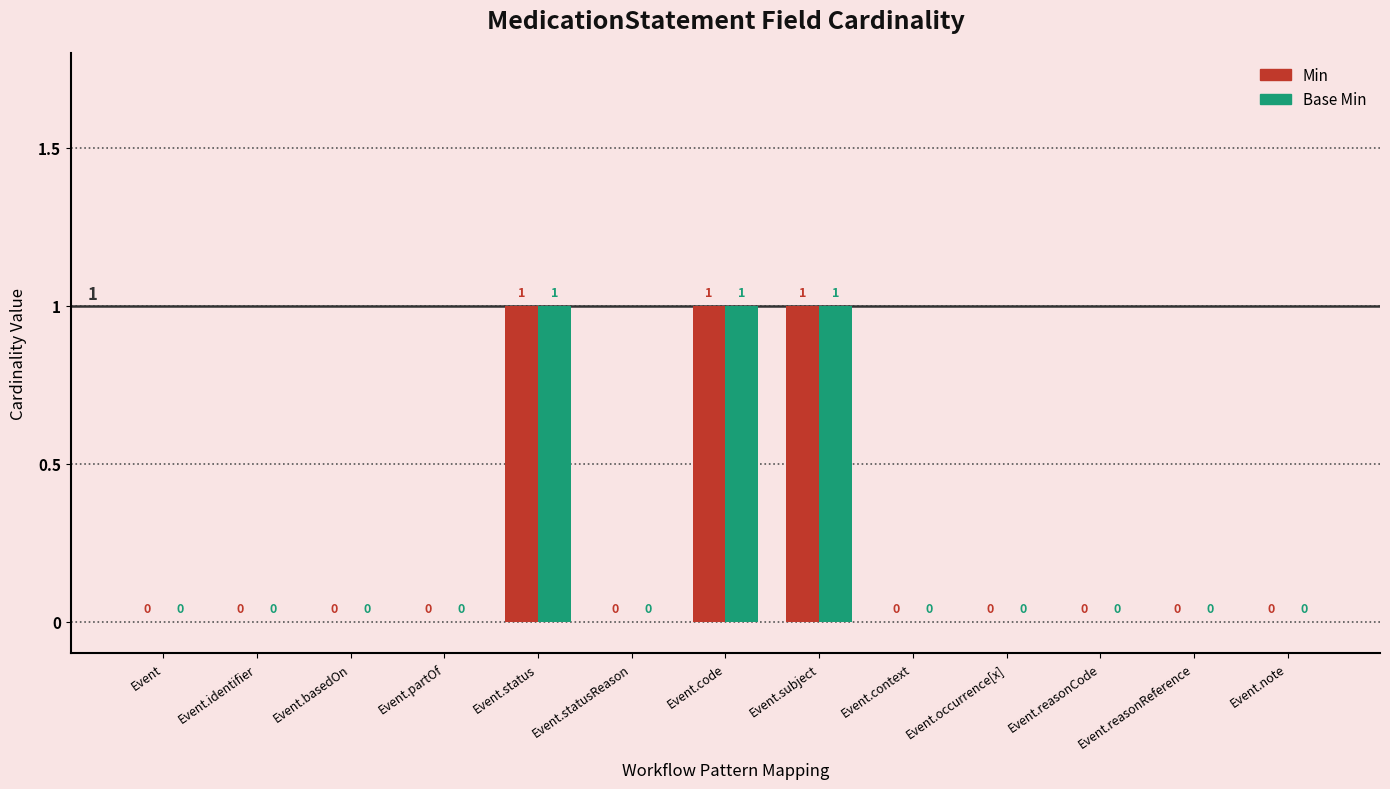

True or false: Base Min has a value of 2 at Event.status.

False